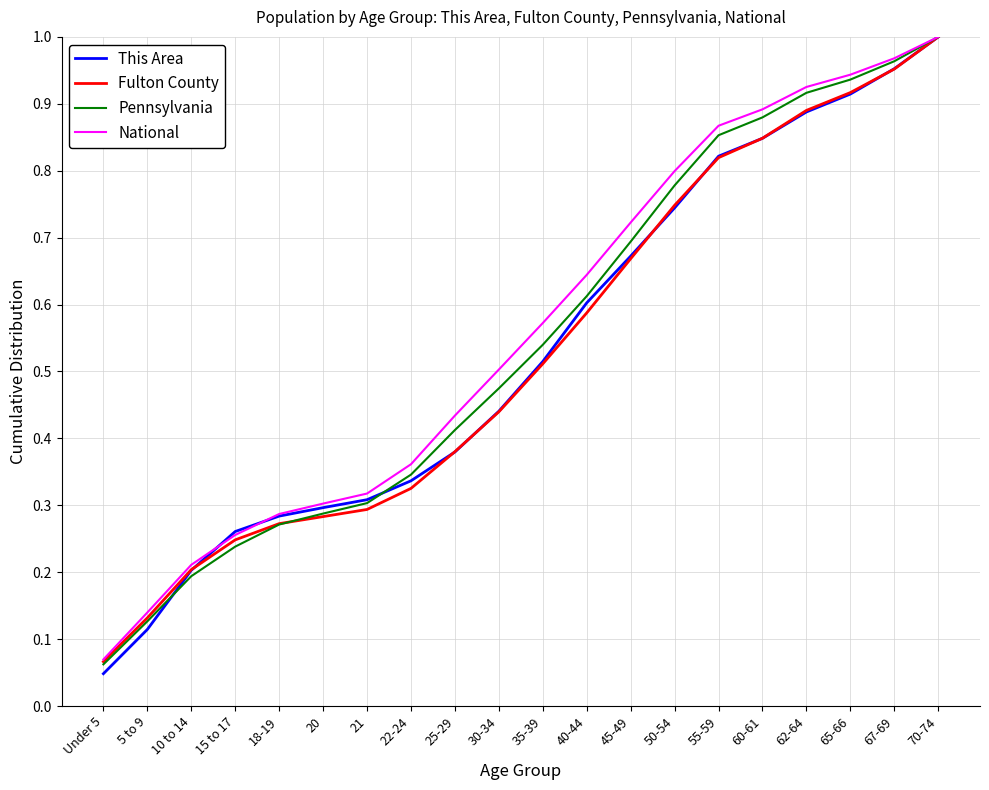

Between 62-64 and 67-69, which series saw the biggest shift?

This Area